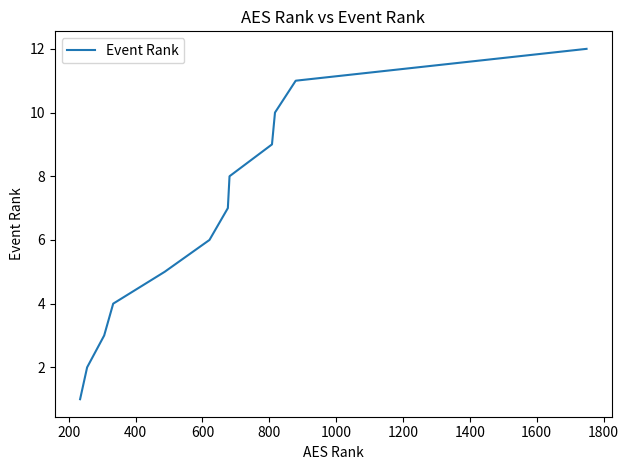

What is the greatest value displayed?

12